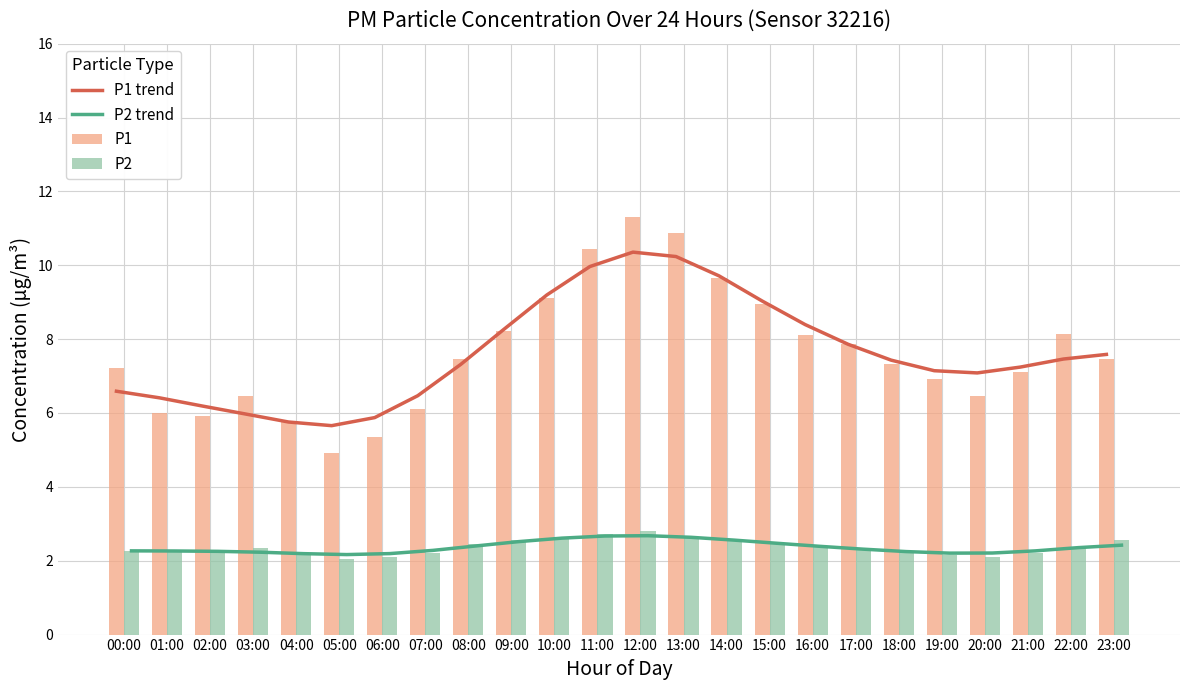

At which label does P2 reach its peak?

12:00